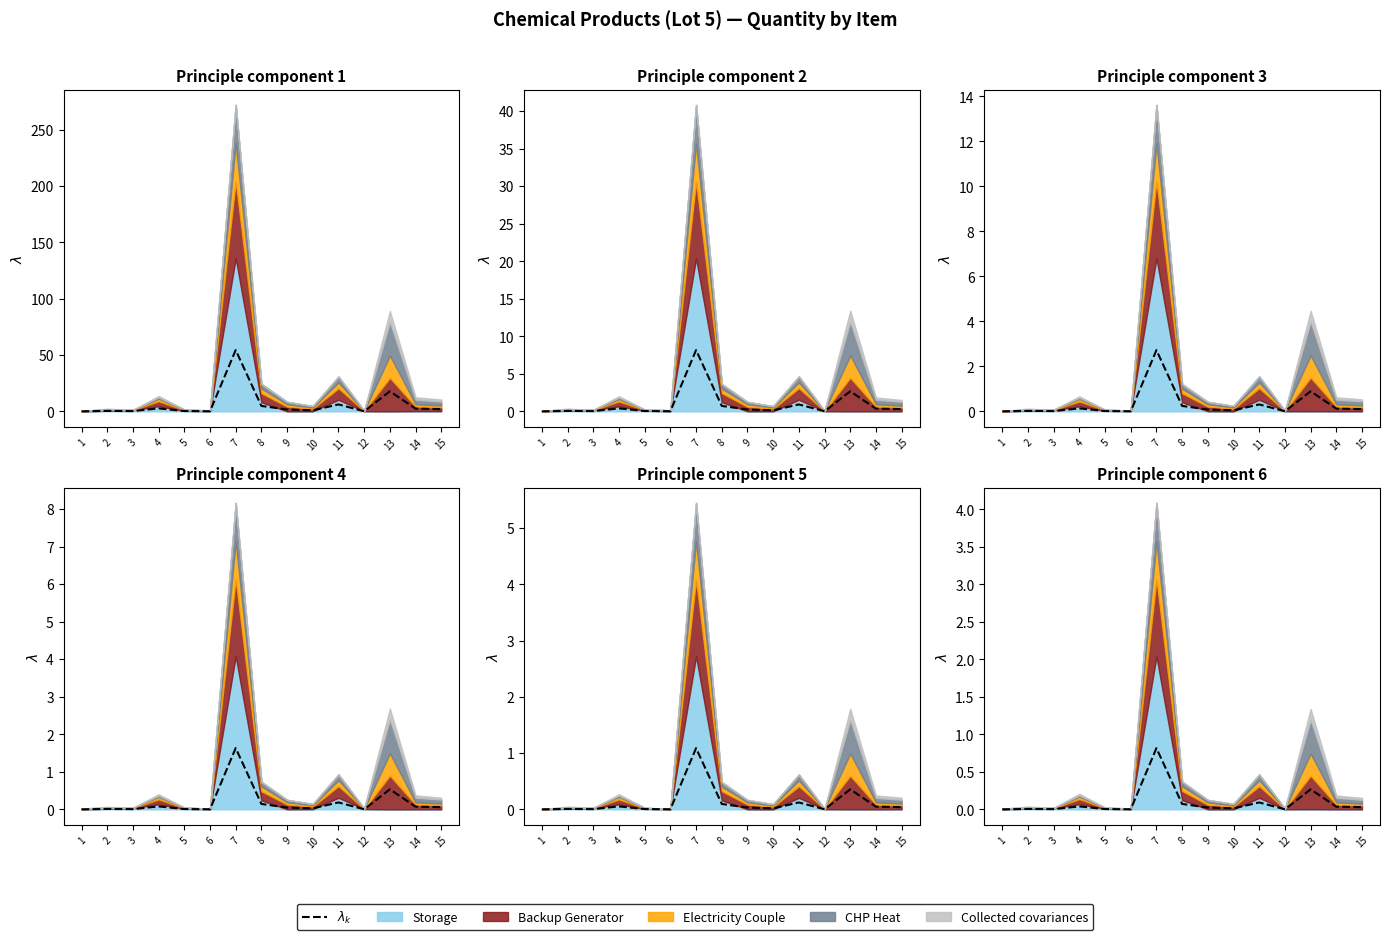

What is the average value?

0.1